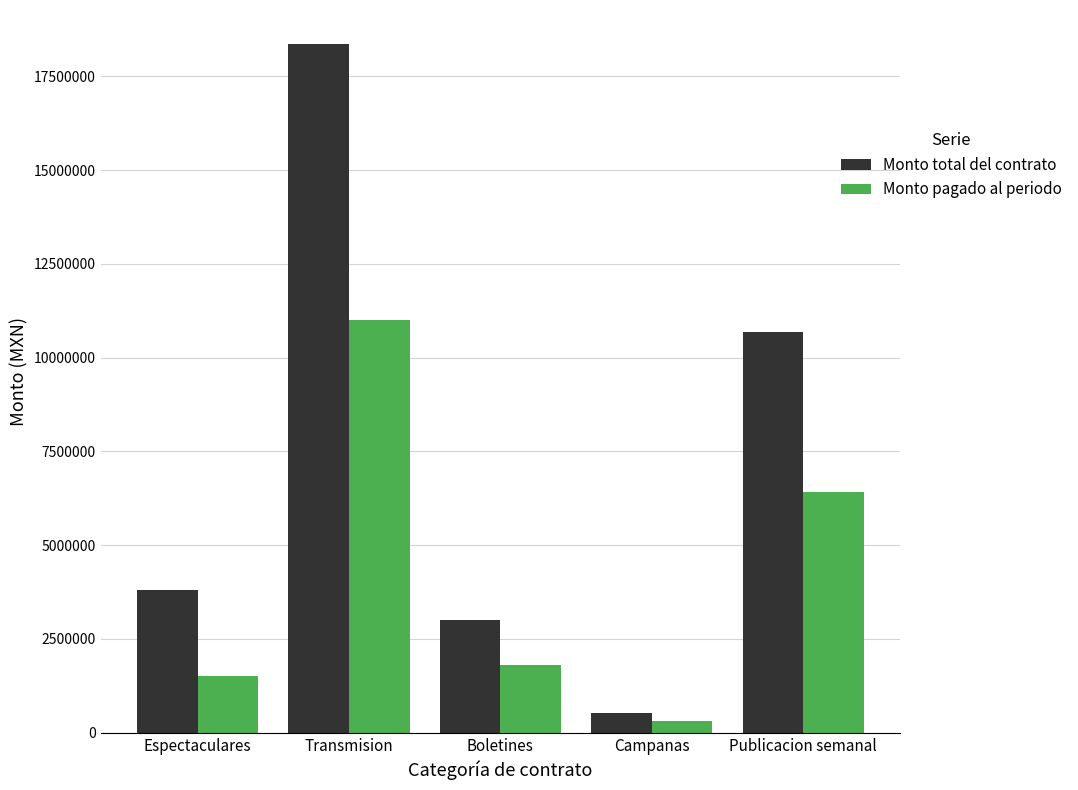

What is the label of the 2nd bar from the right?

Campanas